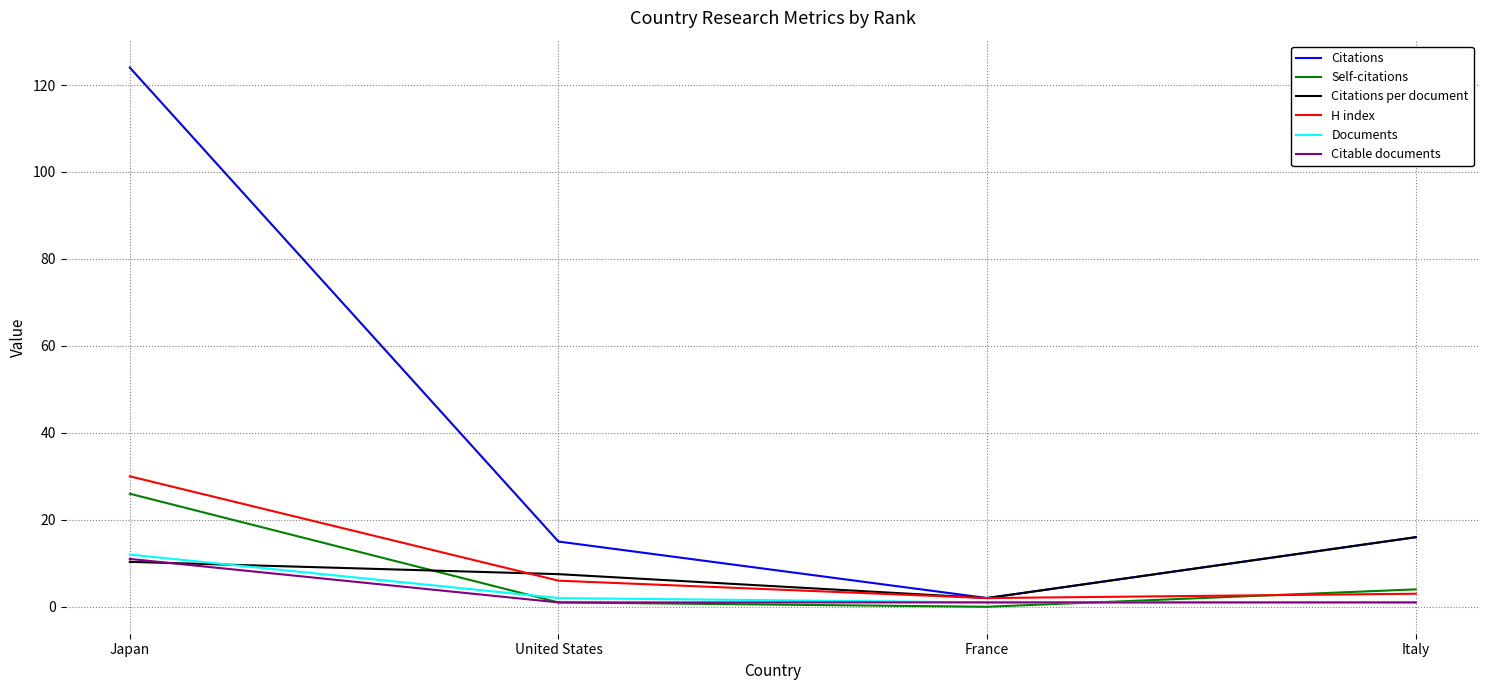

What is the approximate value of Citable documents at United States?

1.0